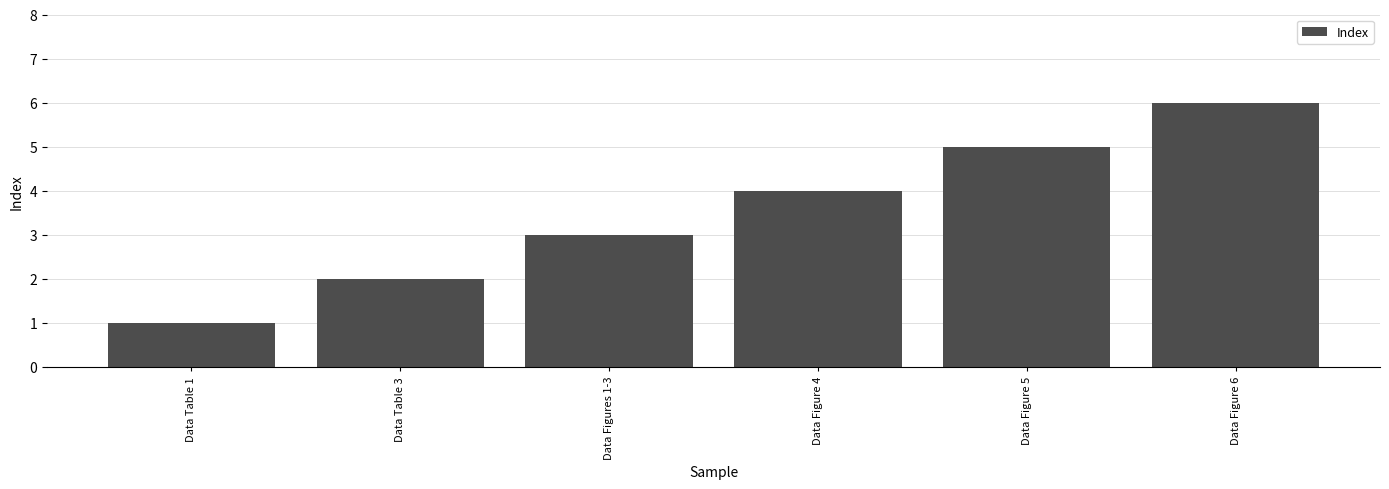

List the labels in order of value, largest first.

Data Figure 6, Data Figure 5, Data Figure 4, Data Figures 1-3, Data Table 3, Data Table 1